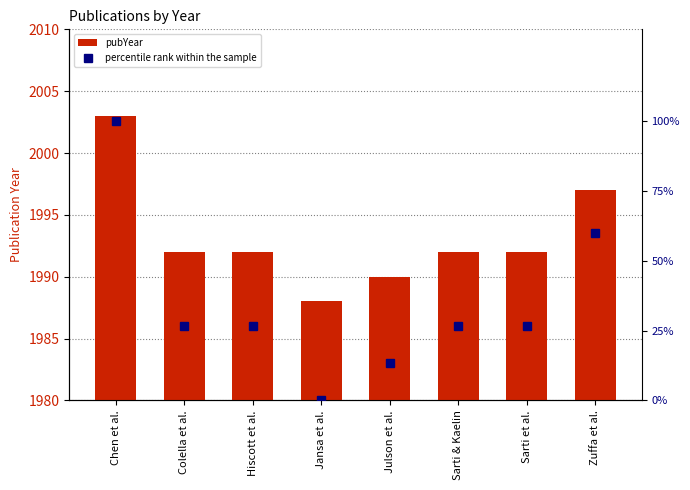

How many pubYear values are between 1992 and 1997?

5